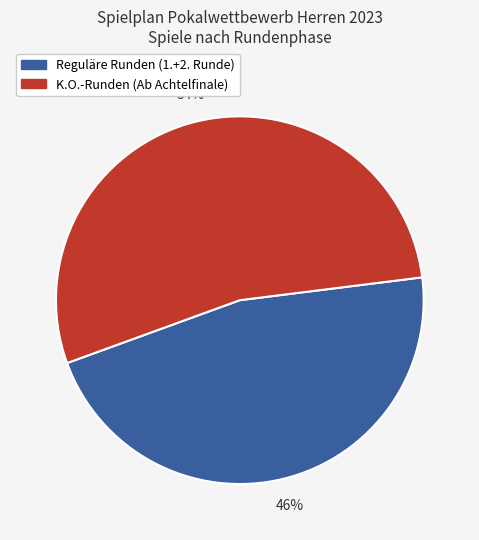

To the nearest percent, what is the average slice percentage?

50%